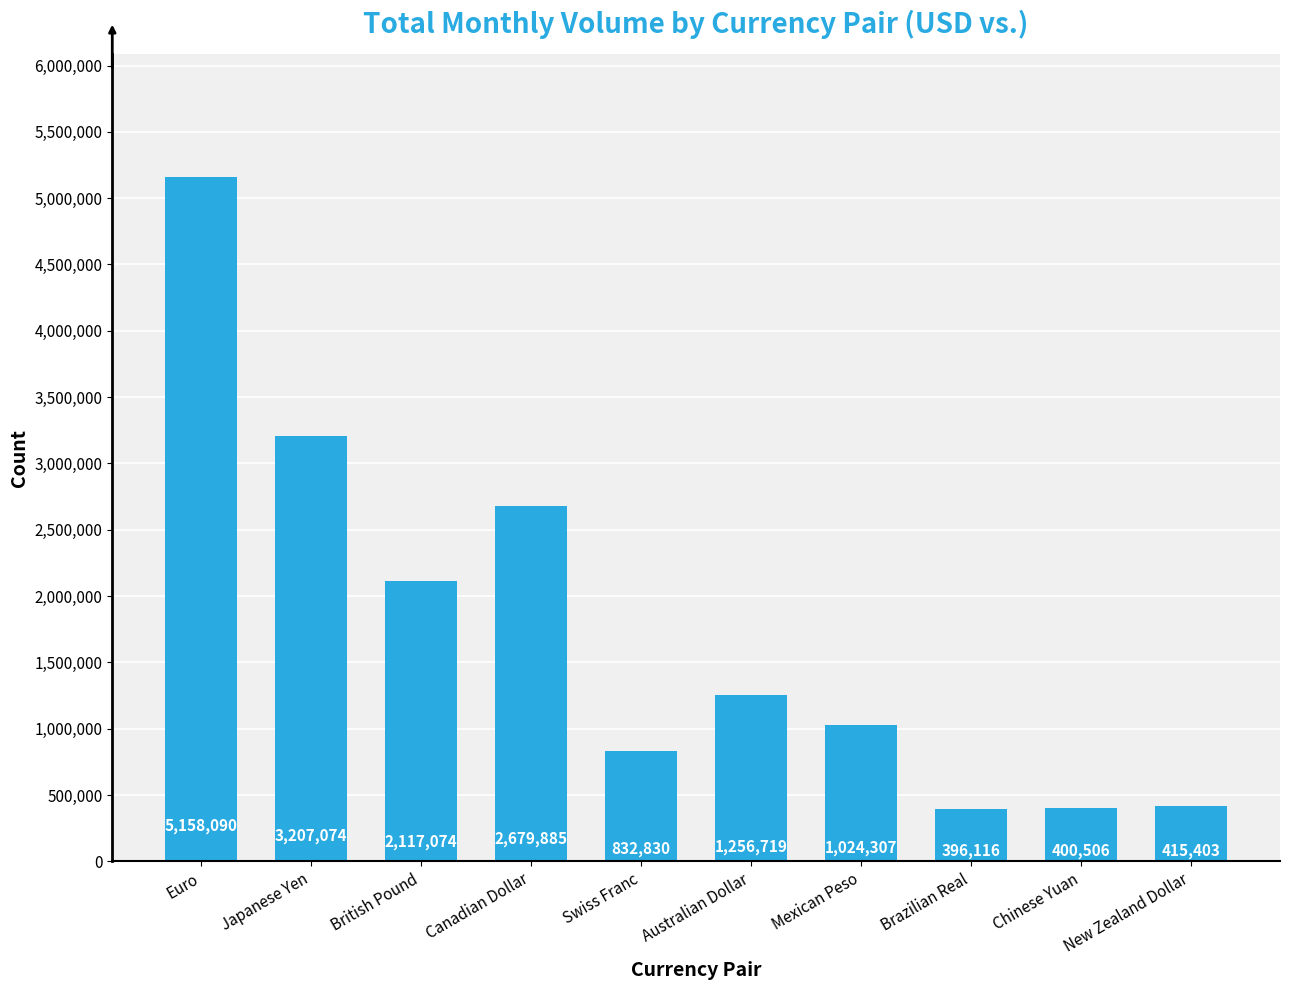

True or false: the data shows 1129718 at Japanese Yen.

False